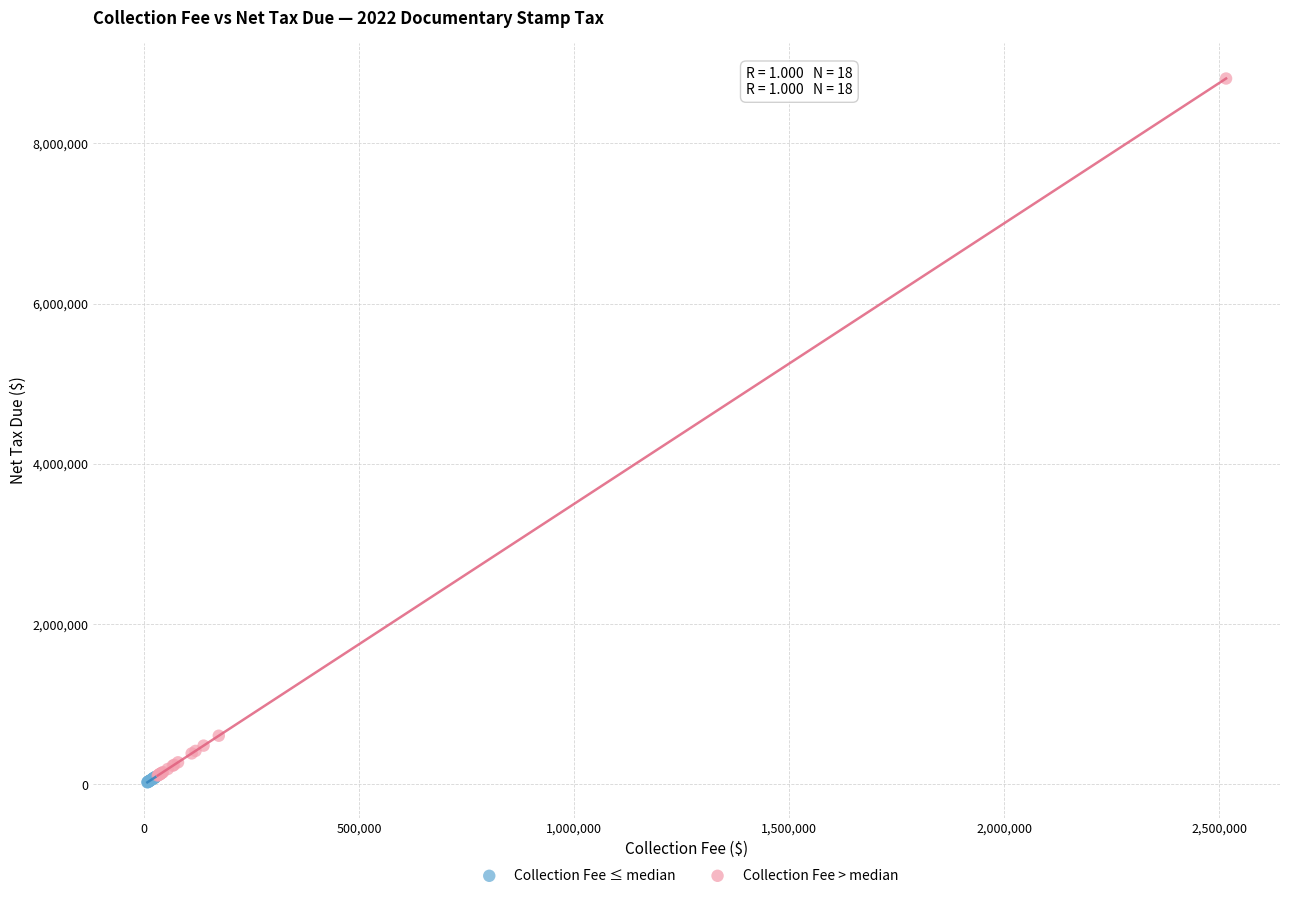

Which series has the widest spread of Y values?

Collection Fee > median